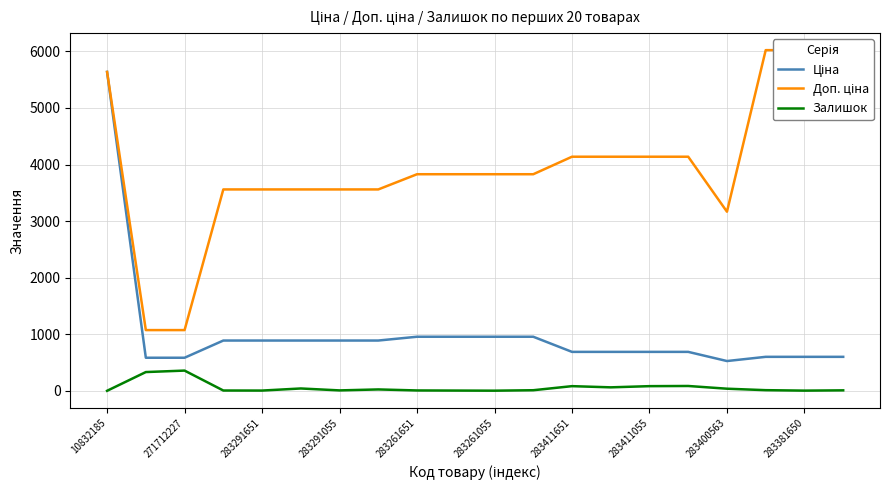

What is the difference between the maximum and minimum values in the Доп. ціна series?

4946.3